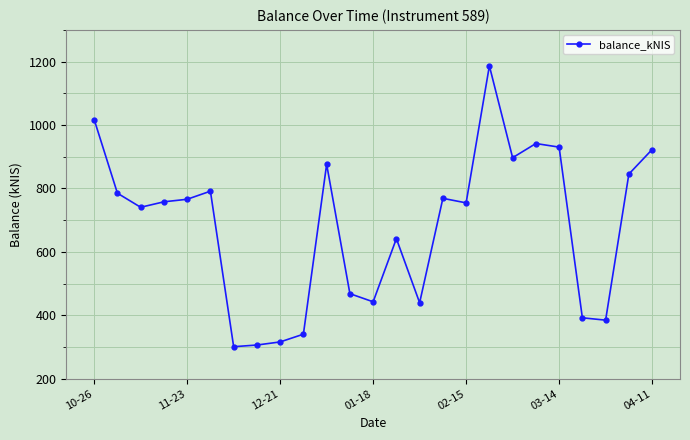

What is the value of the 2nd point from the left?

785.1